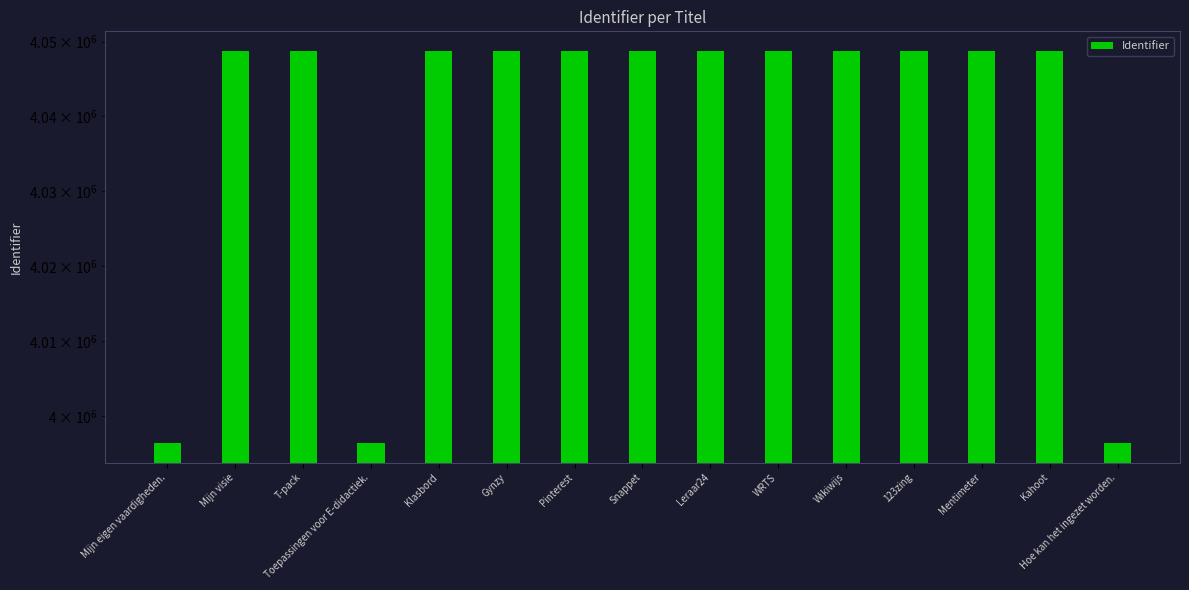

What is the label of the 12th bar from the left?

123zing